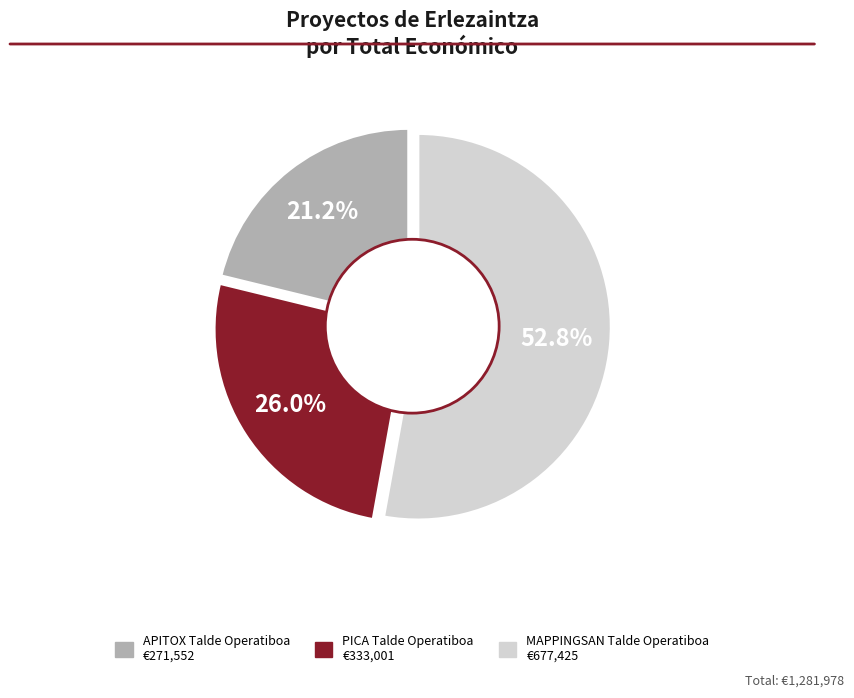

What is the ratio of the value at PICA Talde Operatiboa to the value at APITOX Talde Operatiboa?

1.2